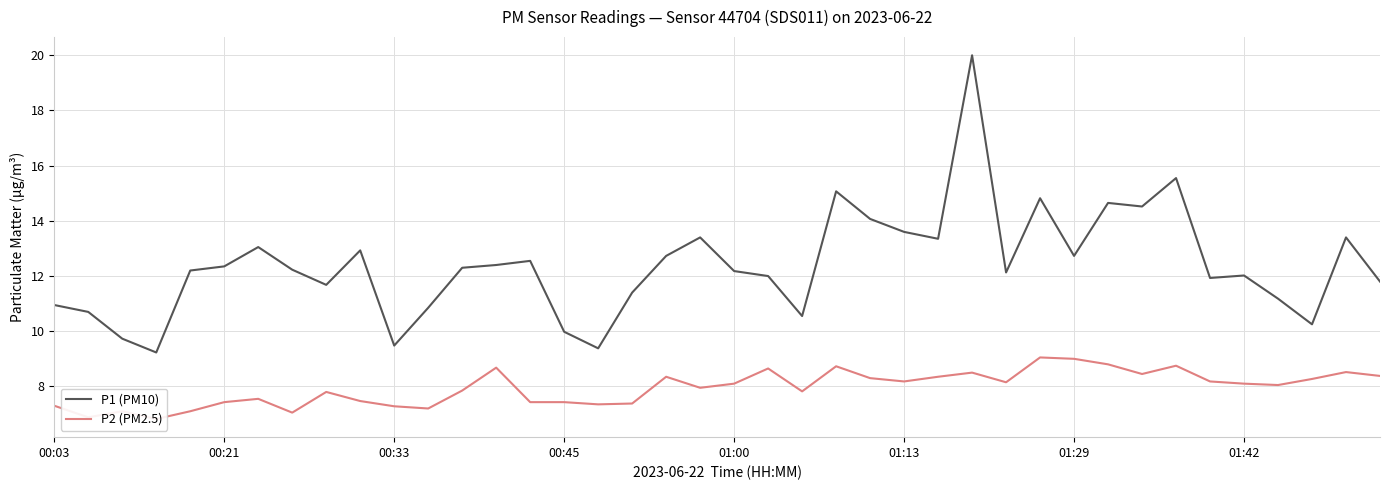

What is the average value of the P2 (PM2.5) series?

7.9